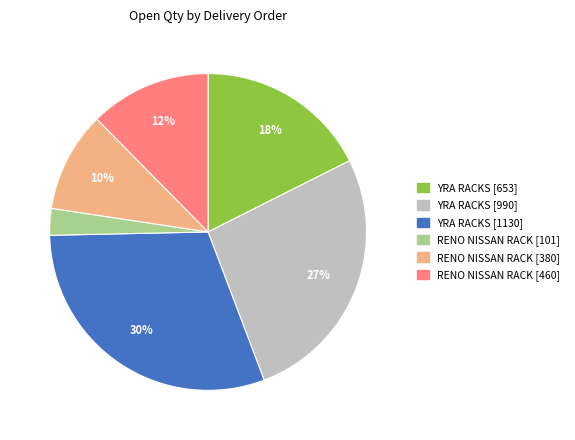

To the nearest percent, what is the average slice percentage?

17%